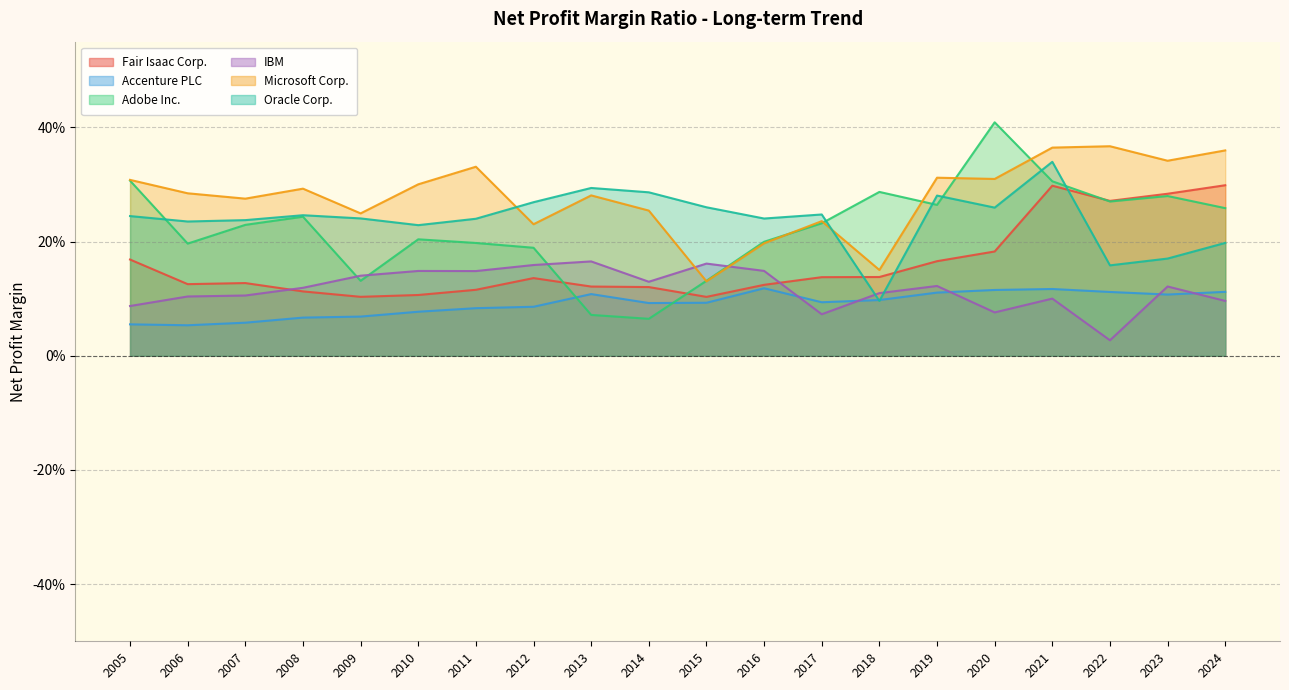

Reading left to right, what are all the values shown in this chart?

Fair Isaac Corp.: 2024=0.3	2023=0.3	2022=0.3	2021=0.3	2020=0.2	2019=0.2	2018=0.1	2017=0.1	2016=0.1	2015=0.1	2014=0.1	2013=0.1	2012=0.1	2011=0.1	2010=0.1	2009=0.1	2008=0.1	2007=0.1	2006=0.1	2005=0.2
Accenture PLC: 2024=0.1	2023=0.1	2022=0.1	2021=0.1	2020=0.1	2019=0.1	2018=0.1	2017=0.1	2016=0.1	2015=0.1	2014=0.1	2013=0.1	2012=0.1	2011=0.1	2010=0.1	2009=0.1	2008=0.1	2007=0.1	2006=0.1	2005=0.1
Adobe Inc.: 2024=0.3	2023=0.3	2022=0.3	2021=0.3	2020=0.4	2019=0.3	2018=0.3	2017=0.2	2016=0.2	2015=0.1	2014=0.1	2013=0.1	2012=0.2	2011=0.2	2010=0.2	2009=0.1	2008=0.2	2007=0.2	2006=0.2	2005=0.3
IBM: 2024=0.1	2023=0.1	2022=0.0	2021=0.1	2020=0.1	2019=0.1	2018=0.1	2017=0.1	2016=0.1	2015=0.2	2014=0.1	2013=0.2	2012=0.2	2011=0.1	2010=0.1	2009=0.1	2008=0.1	2007=0.1	2006=0.1	2005=0.1
Microsoft Corp.: 2024=0.4	2023=0.3	2022=0.4	2021=0.4	2020=0.3	2019=0.3	2018=0.2	2017=0.2	2016=0.2	2015=0.1	2014=0.3	2013=0.3	2012=0.2	2011=0.3	2010=0.3	2009=0.2	2008=0.3	2007=0.3	2006=0.3	2005=0.3
Oracle Corp.: 2024=0.2	2023=0.2	2022=0.2	2021=0.3	2020=0.3	2019=0.3	2018=0.1	2017=0.2	2016=0.2	2015=0.3	2014=0.3	2013=0.3	2012=0.3	2011=0.2	2010=0.2	2009=0.2	2008=0.2	2007=0.2	2006=0.2	2005=0.2